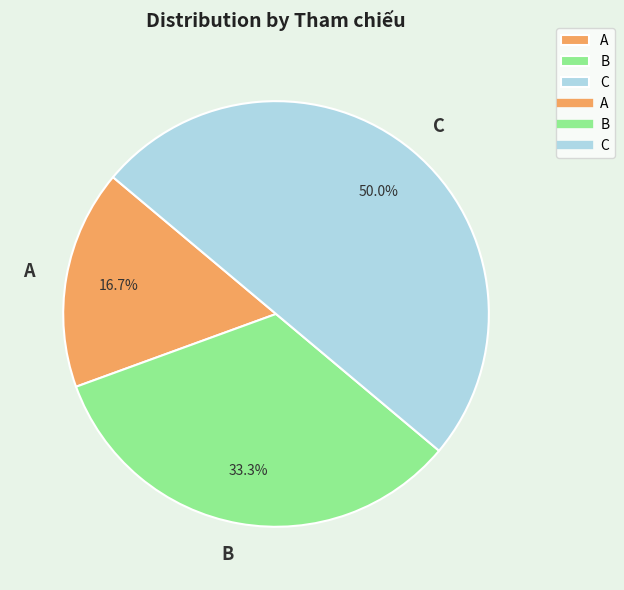

Does A represent more than half of the total?

No